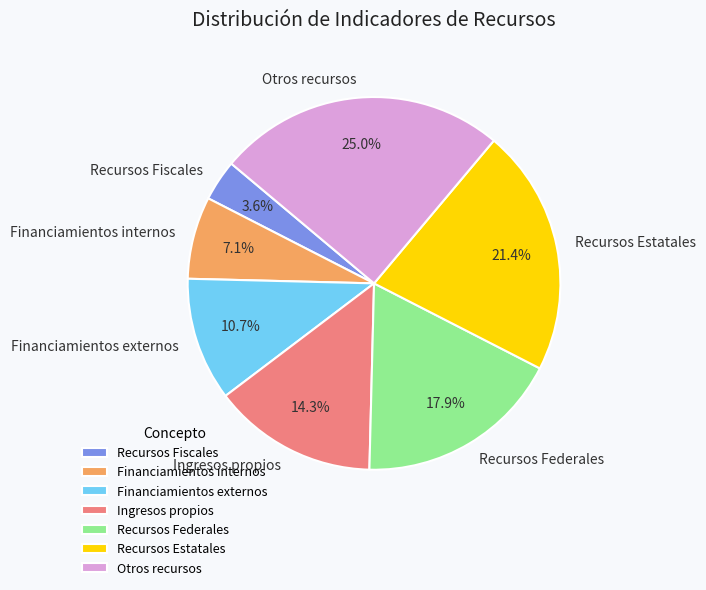

To the nearest percent, what is the difference between the largest and smallest slice percentages?

21%